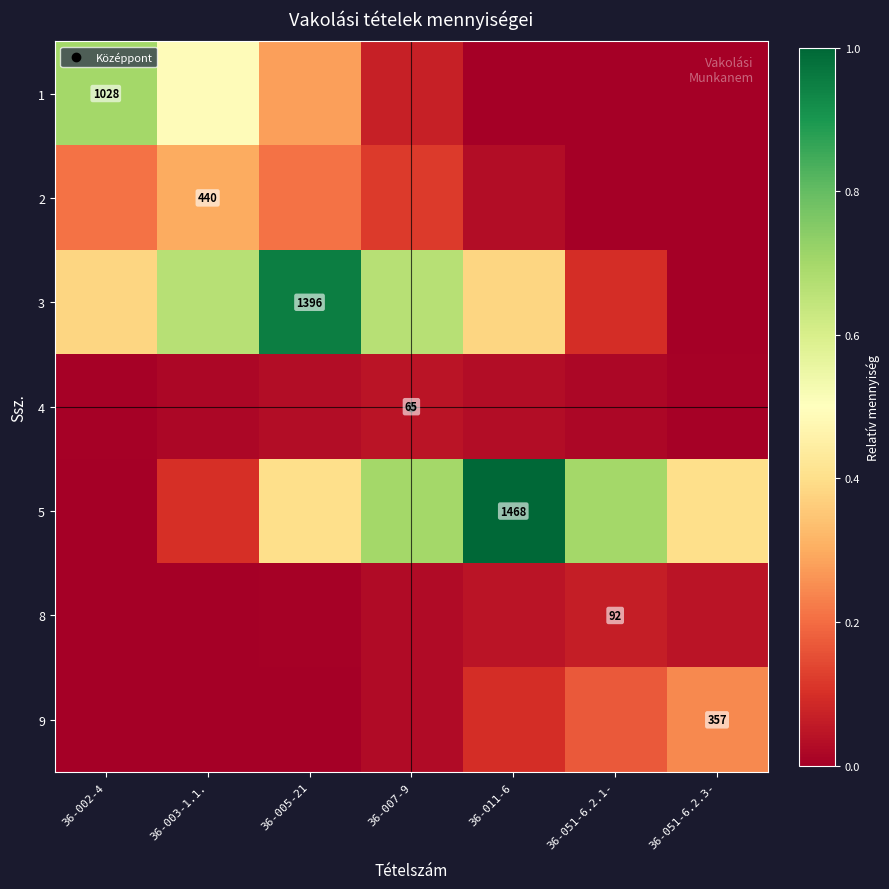

What is the spread (max minus min) of values at 36-011-6?

1.0